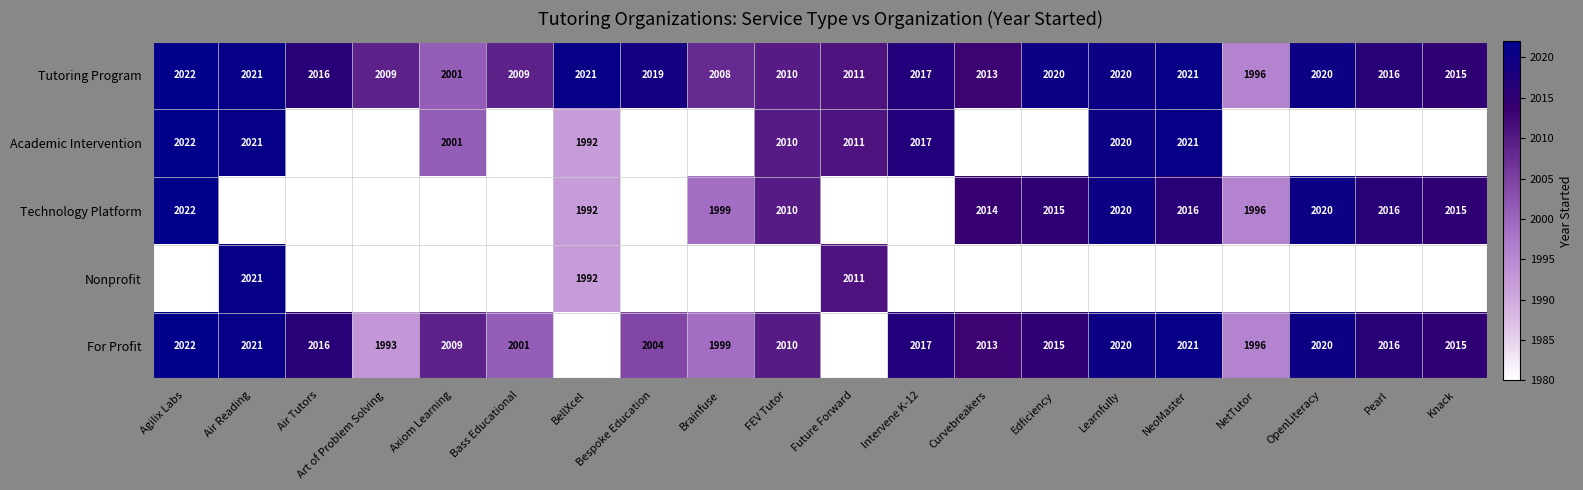

At which label does Tutoring Program first exceed 2016?

Agilix Labs